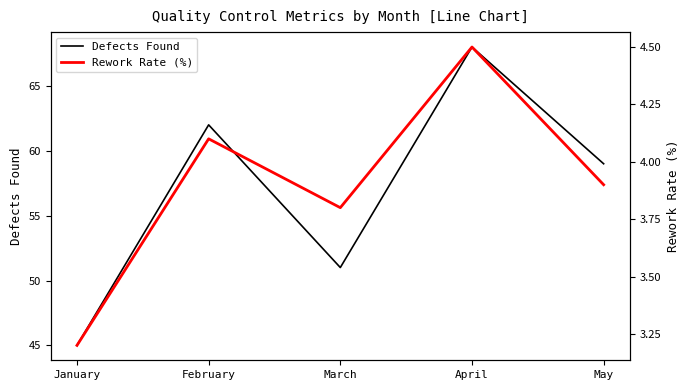

Rank the series at January from highest to lowest value.

Defects Found, Rework Rate (%)